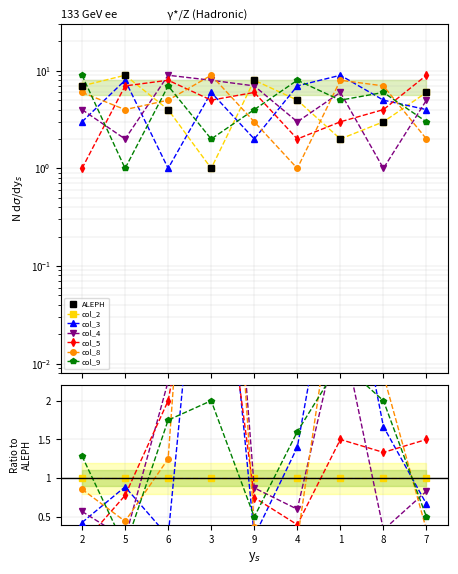

The value of col_9 at 6 is 11. True or false?

False